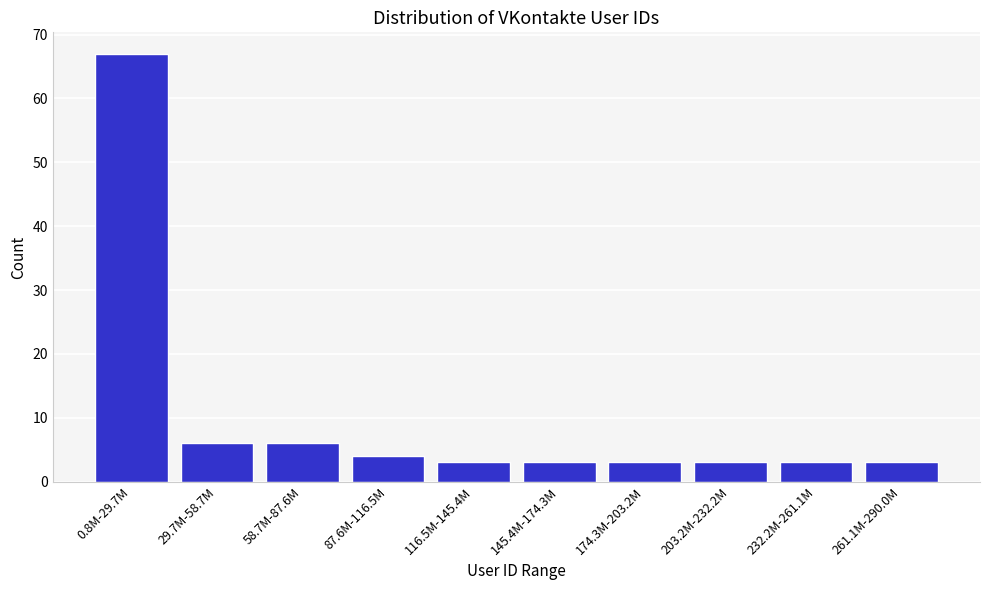

Reading right to left, list all the values displayed in this chart.

3	3	3	3	3	3	4	6	6	67